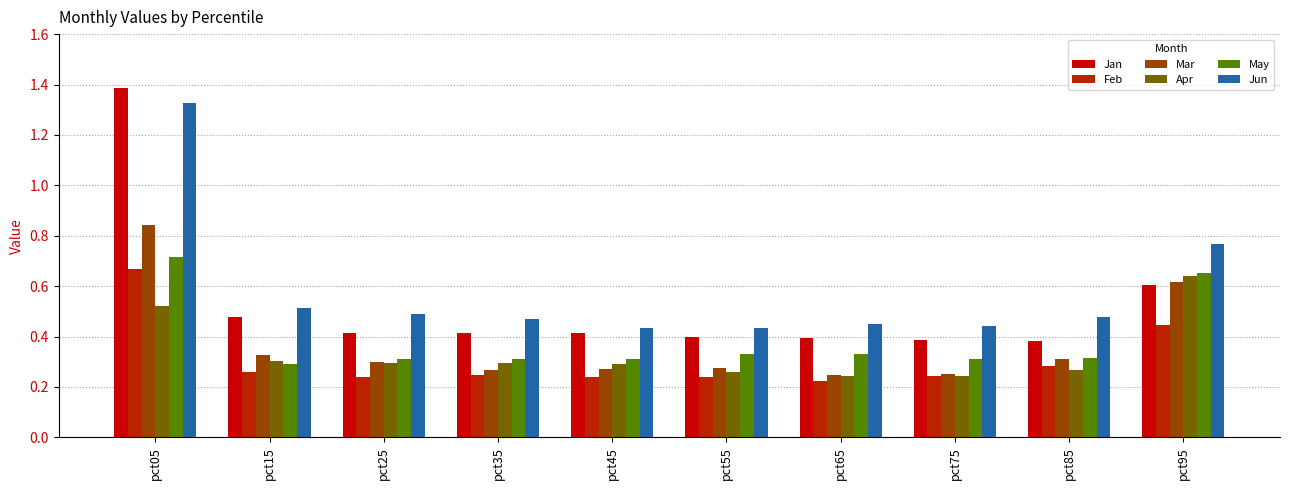

What is the average value of the Feb series?

0.3